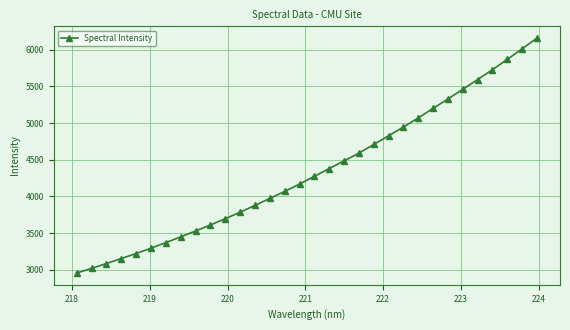

What is the difference between the maximum and second lowest values?

3141.8